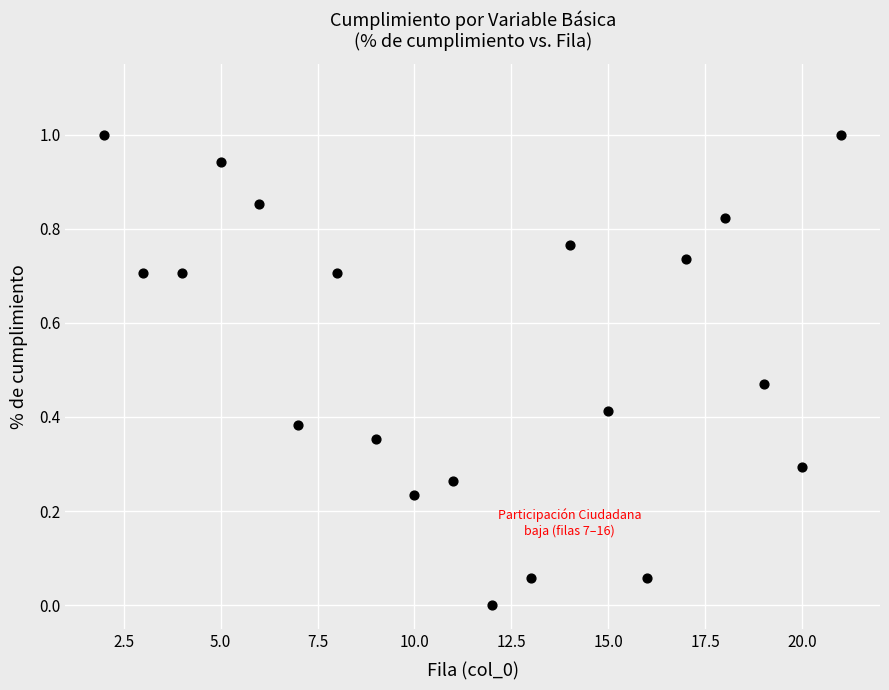

What is the range of Y values (max minus min)?

1.0